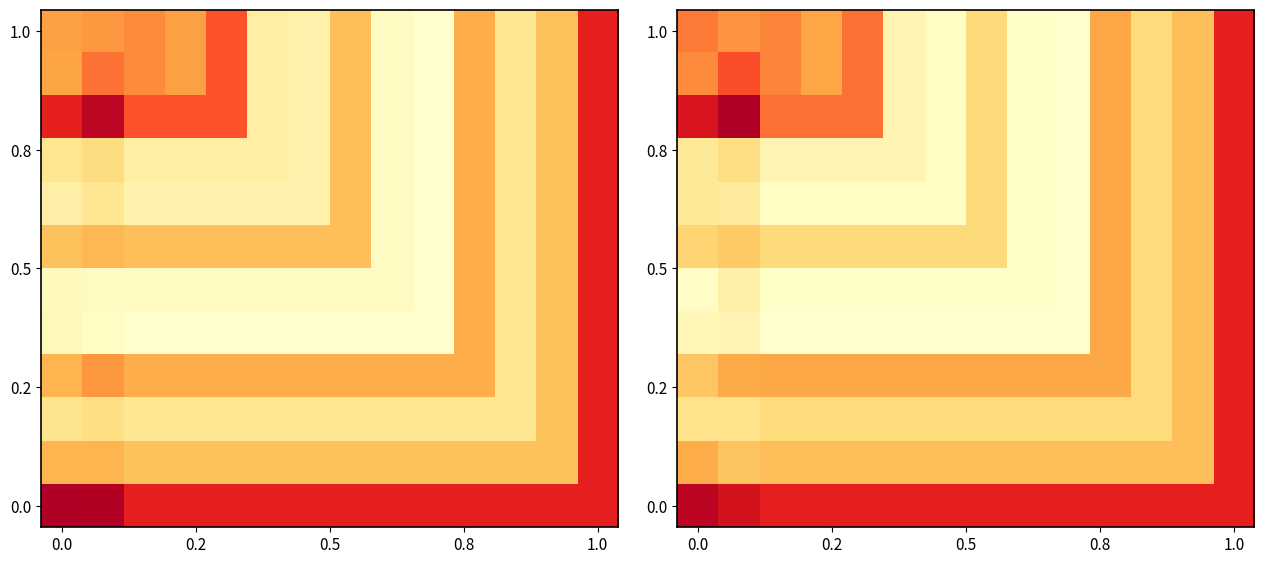

At which category is the sum across all series the highest?

1.0